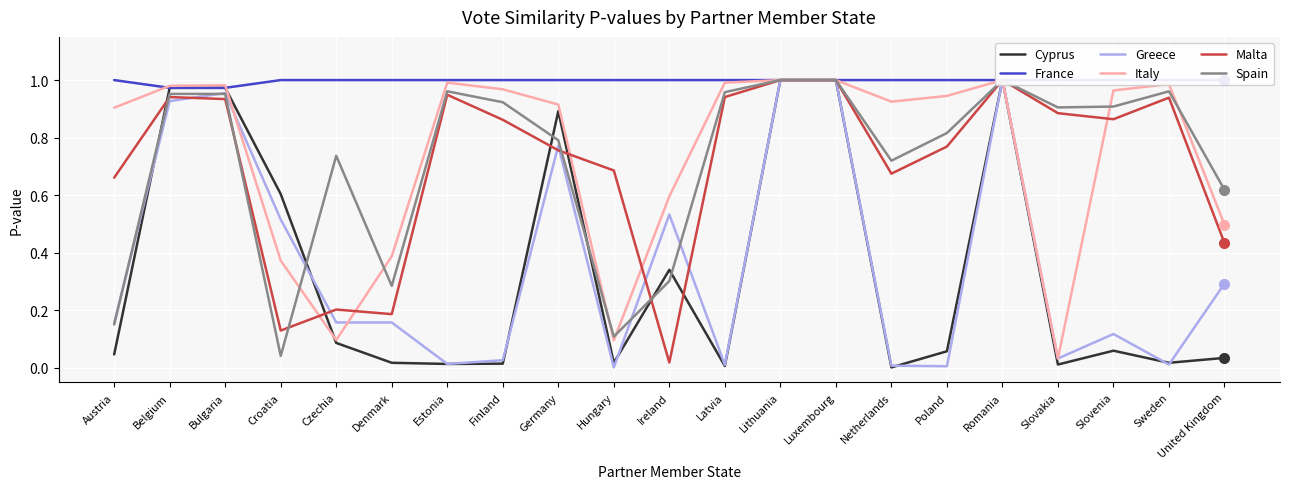

Reading left to right, what are all the values shown in this chart?

Cyprus: Austria=0.0	Belgium=1.0	Bulgaria=1.0	Croatia=0.6	Czechia=0.1	Denmark=0.0	Estonia=0.0	Finland=0.0	Germany=0.9	Hungary=0.0	Ireland=0.3	Latvia=0.0	Lithuania=1.0	Luxembourg=1.0	Netherlands=0.0	Poland=0.1	Romania=1.0	Slovakia=0.0	Slovenia=0.1	Sweden=0.0	United Kingdom=0.0
France: Austria=1.0	Belgium=1.0	Bulgaria=1.0	Croatia=1.0	Czechia=1.0	Denmark=1.0	Estonia=1.0	Finland=1.0	Germany=1.0	Hungary=1.0	Ireland=1.0	Latvia=1.0	Lithuania=1.0	Luxembourg=1.0	Netherlands=1.0	Poland=1.0	Romania=1.0	Slovakia=1.0	Slovenia=1.0	Sweden=1.0	United Kingdom=1.0
Greece: Austria=0.2	Belgium=0.9	Bulgaria=1.0	Croatia=0.5	Czechia=0.2	Denmark=0.2	Estonia=0.0	Finland=0.0	Germany=0.8	Hungary=0.0	Ireland=0.5	Latvia=0.0	Lithuania=1.0	Luxembourg=1.0	Netherlands=0.0	Poland=0.0	Romania=1.0	Slovakia=0.0	Slovenia=0.1	Sweden=0.0	United Kingdom=0.3
Italy: Austria=0.9	Belgium=1.0	Bulgaria=1.0	Croatia=0.4	Czechia=0.1	Denmark=0.4	Estonia=1.0	Finland=1.0	Germany=0.9	Hungary=0.1	Ireland=0.6	Latvia=1.0	Lithuania=1.0	Luxembourg=1.0	Netherlands=0.9	Poland=0.9	Romania=1.0	Slovakia=0.0	Slovenia=1.0	Sweden=1.0	United Kingdom=0.5
Malta: Austria=0.7	Belgium=0.9	Bulgaria=0.9	Croatia=0.1	Czechia=0.2	Denmark=0.2	Estonia=0.9	Finland=0.9	Germany=0.8	Hungary=0.7	Ireland=0.0	Latvia=0.9	Lithuania=1.0	Luxembourg=1.0	Netherlands=0.7	Poland=0.8	Romania=1.0	Slovakia=0.9	Slovenia=0.9	Sweden=0.9	United Kingdom=0.4
Spain: Austria=0.2	Belgium=1.0	Bulgaria=1.0	Croatia=0.0	Czechia=0.7	Denmark=0.3	Estonia=1.0	Finland=0.9	Germany=0.8	Hungary=0.1	Ireland=0.3	Latvia=1.0	Lithuania=1.0	Luxembourg=1.0	Netherlands=0.7	Poland=0.8	Romania=1.0	Slovakia=0.9	Slovenia=0.9	Sweden=1.0	United Kingdom=0.6